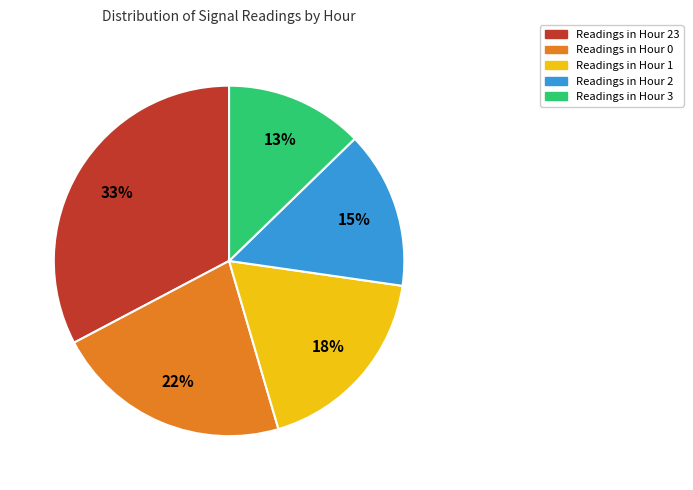

Does any single category account for the majority?

No